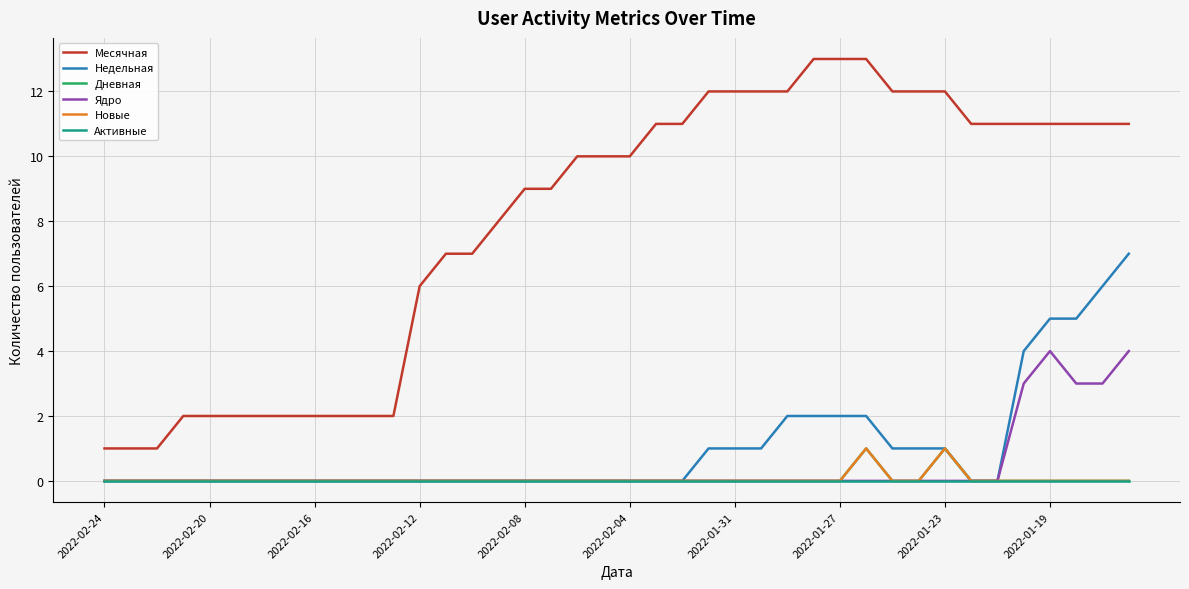

Which series has the largest total across all categories?

Месячная